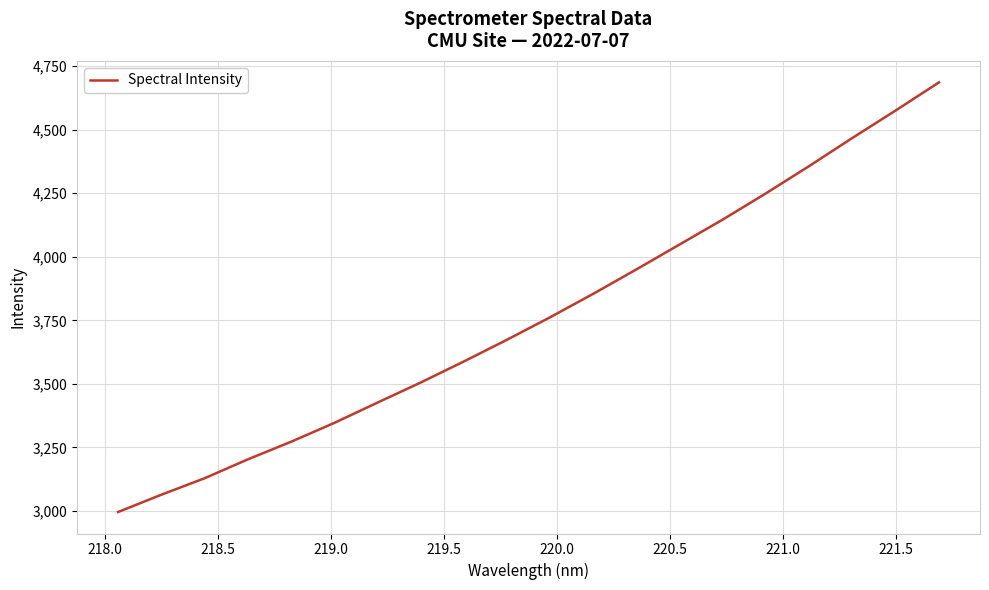

What is the greatest value displayed?

4685.7